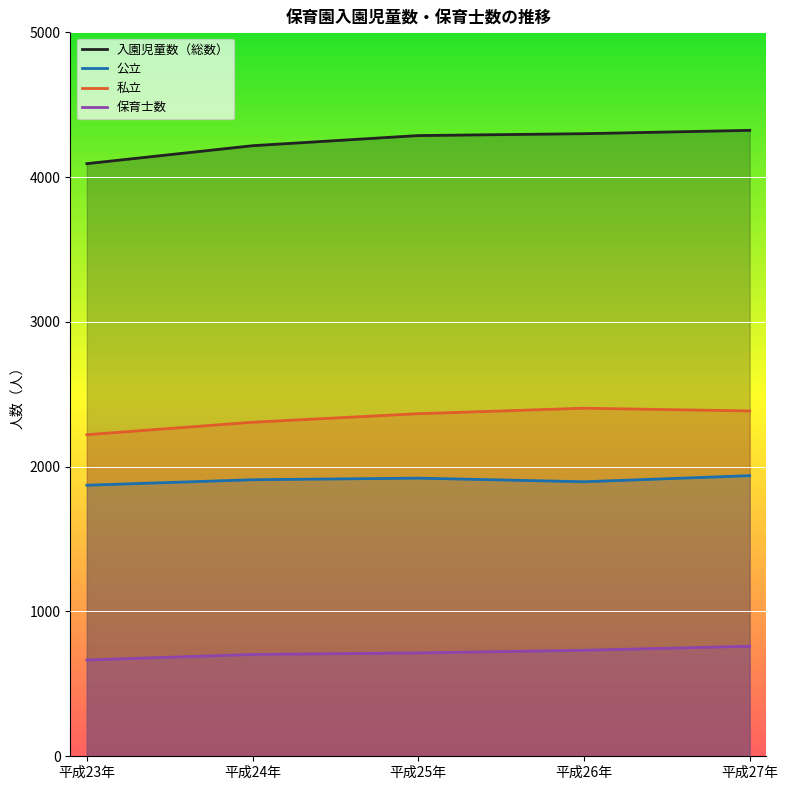

Rank the series at 平成23年 from highest to lowest value.

入園児童数（総数）, 私立, 公立, 保育士数